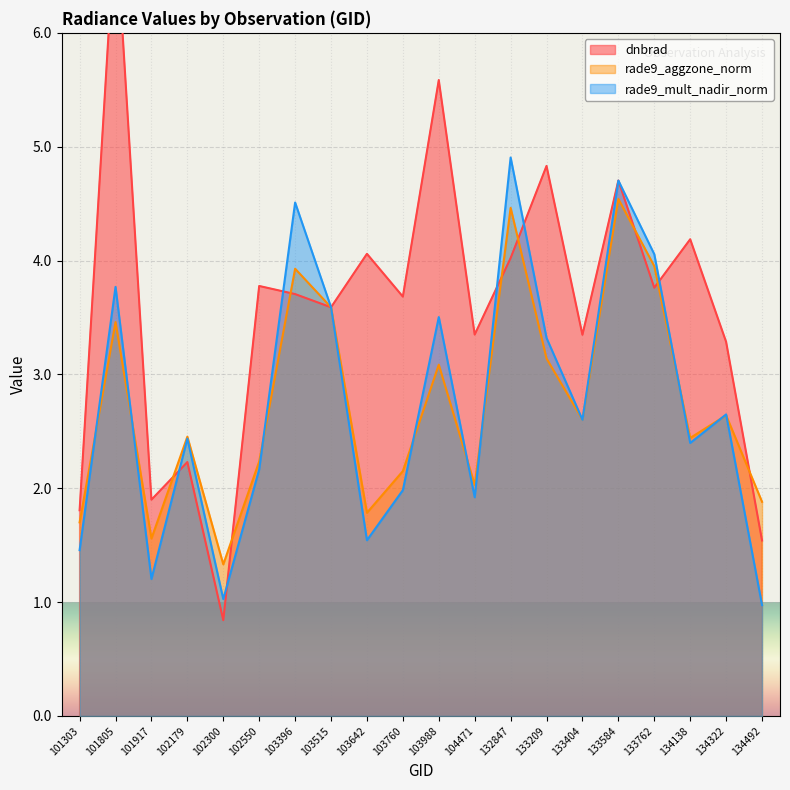

In rade9_mult_nadir_norm, how many points are higher than both neighbors (excluding endpoints)?

7